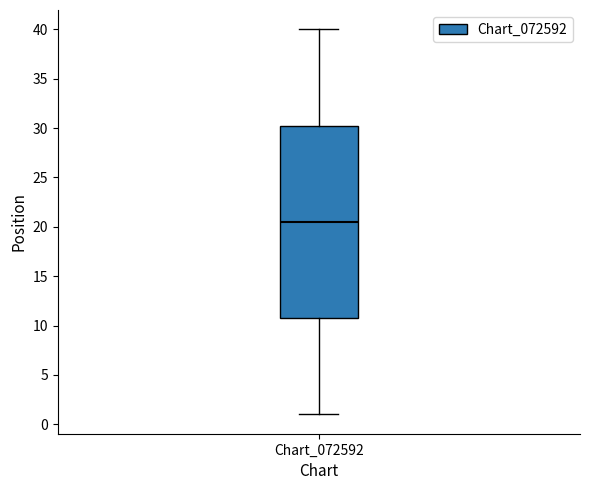

Where does the median line of the box for Chart_072592 sit on the y-axis? The values are not printed on the chart, so give them approximately, as read against the axis.

20.5